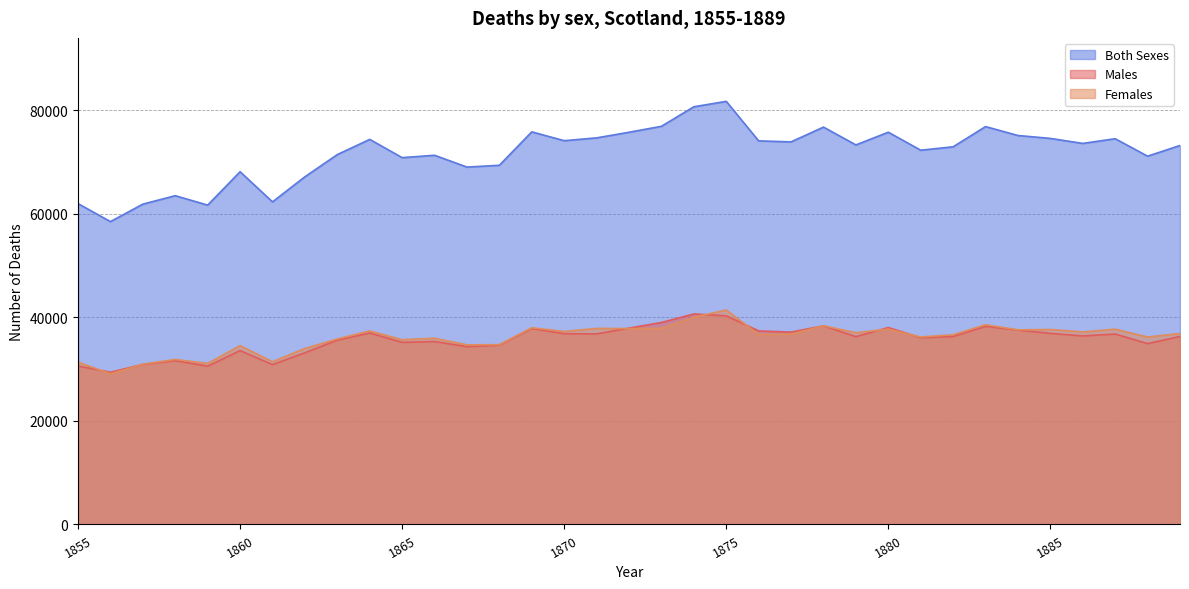

What is the average value of the Males series?

35705